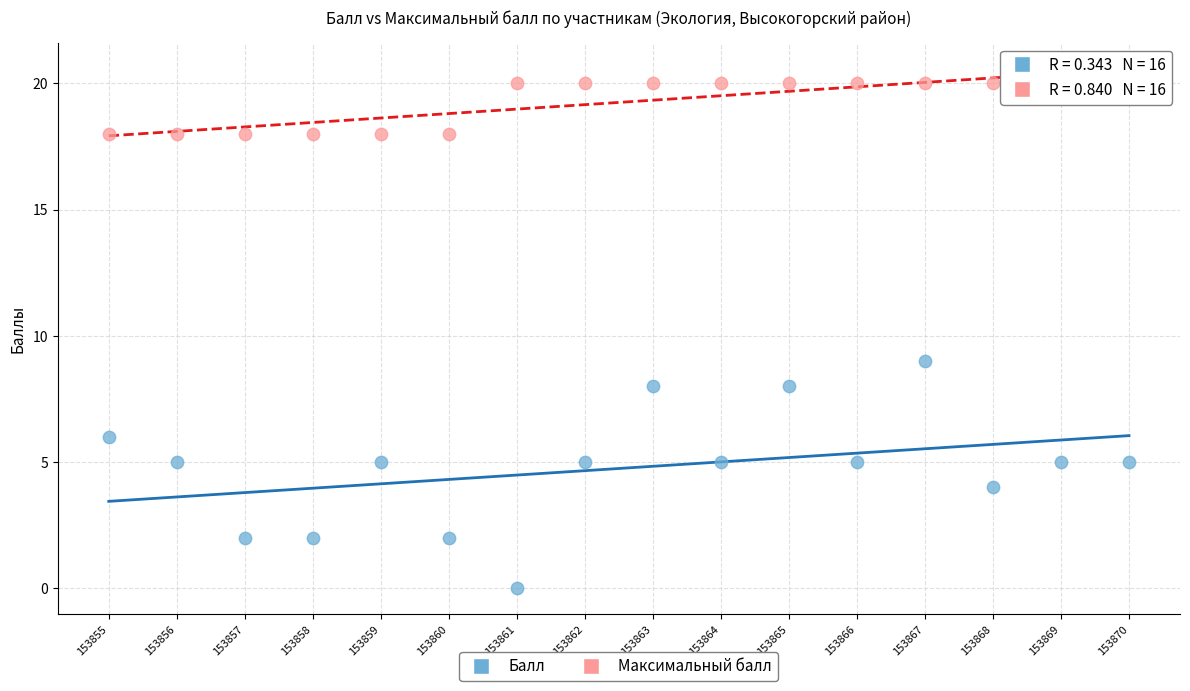

Which series has the largest Y range (max minus min)?

Балл